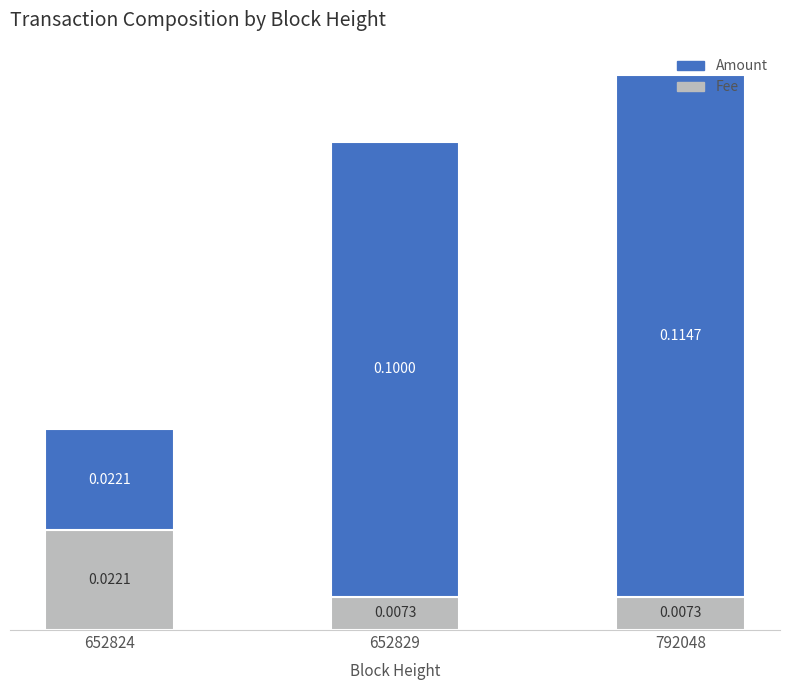

What are all the series names shown in the legend?

Amount, Fee